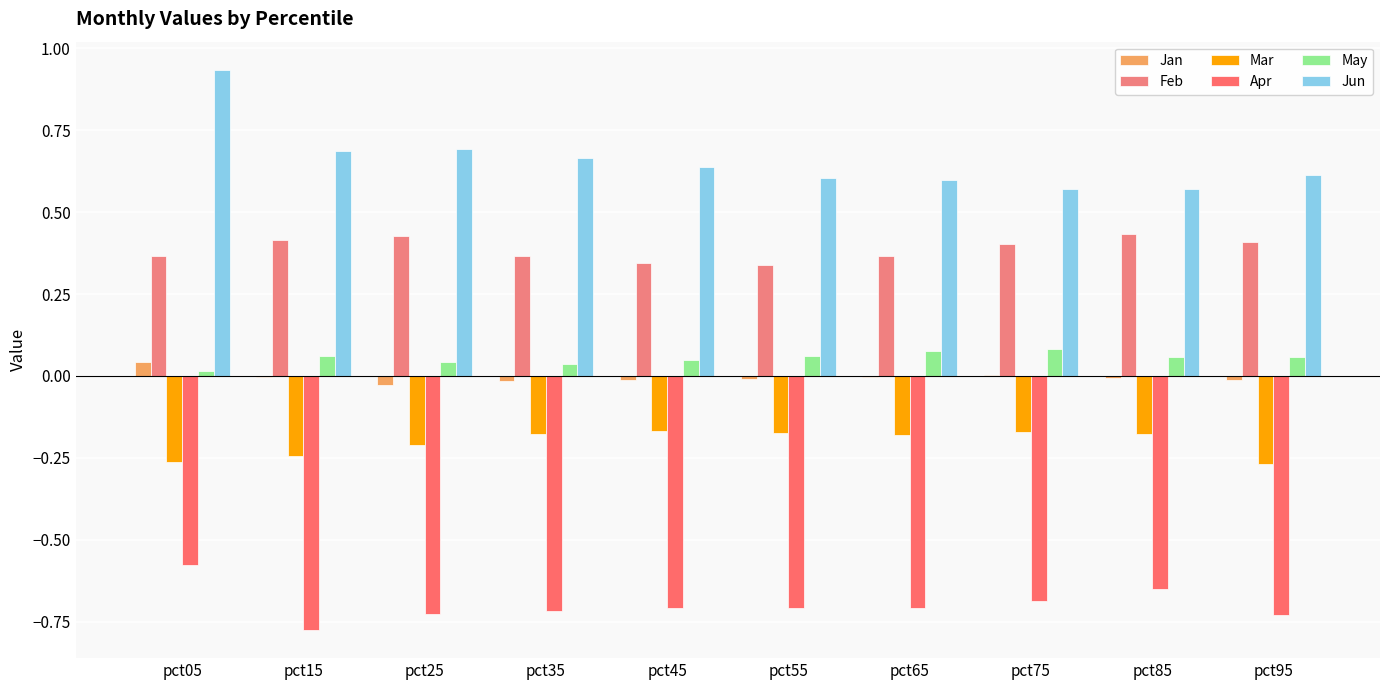

Count the number of categories in the chart.

10